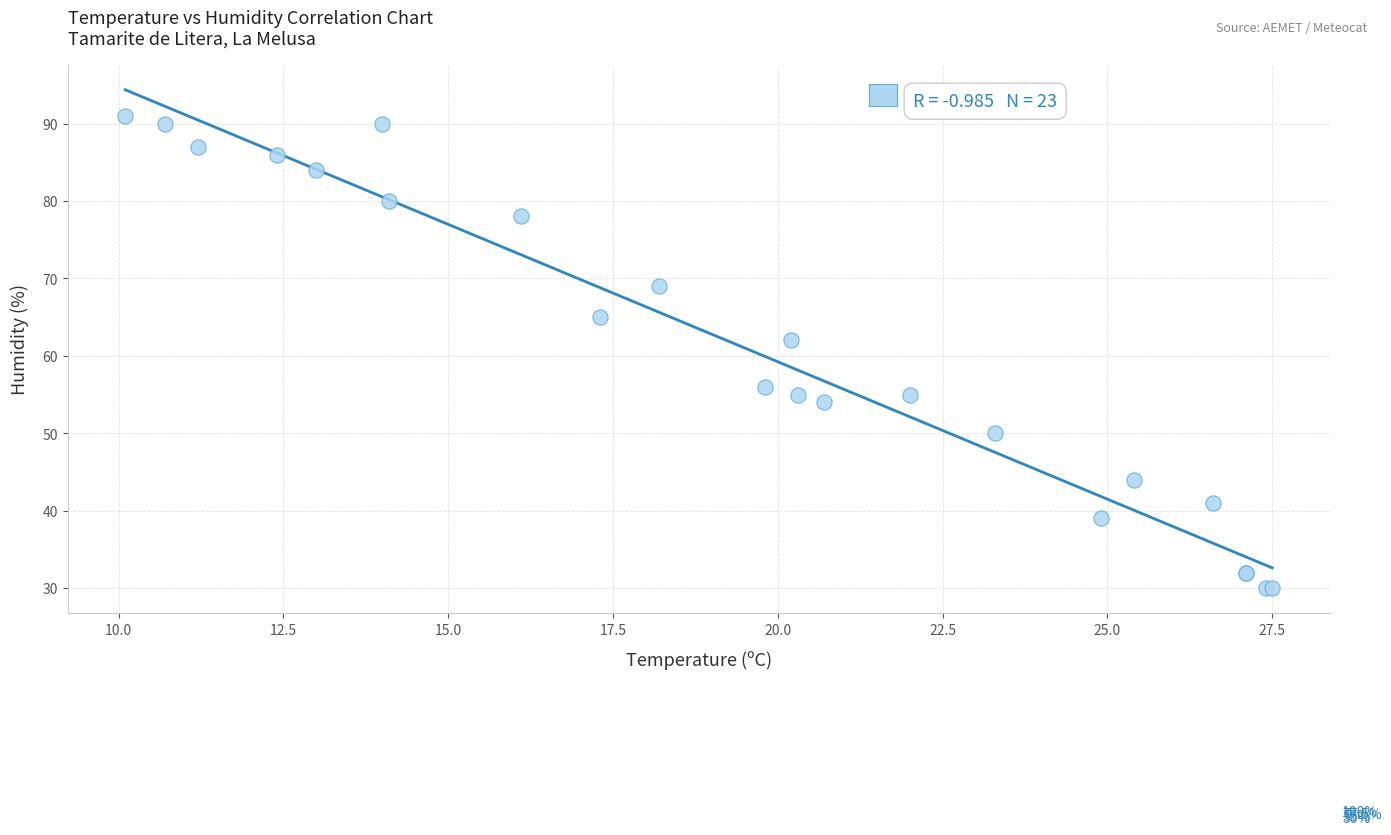

What Y value in the scatter plot is closest to 60?

62